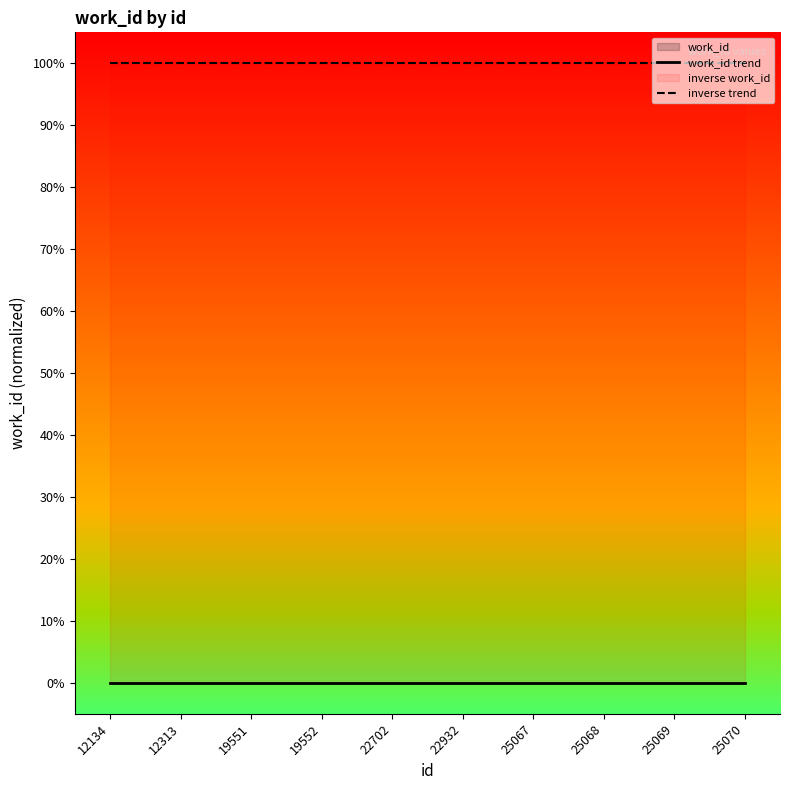

How many lines are shown in the chart?

2